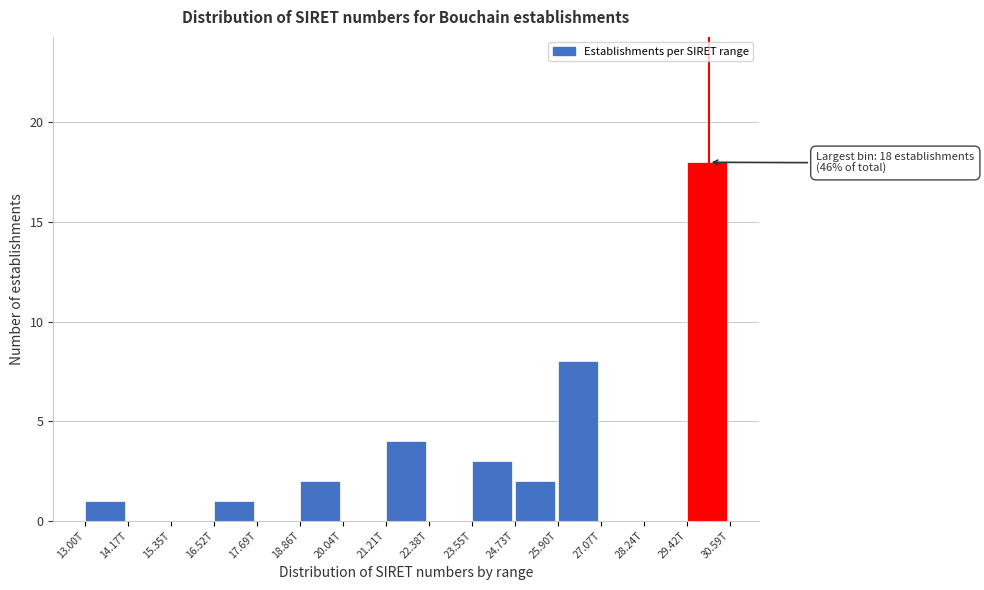

Reading left to right, what are all the values shown in this chart?

13.00T=1	14.17T=0	15.35T=0	16.52T=1	17.69T=0	18.86T=2	20.04T=0	21.21T=4	22.38T=0	23.55T=3	24.73T=2	25.90T=8	27.07T=0	28.24T=0	29.42T=18